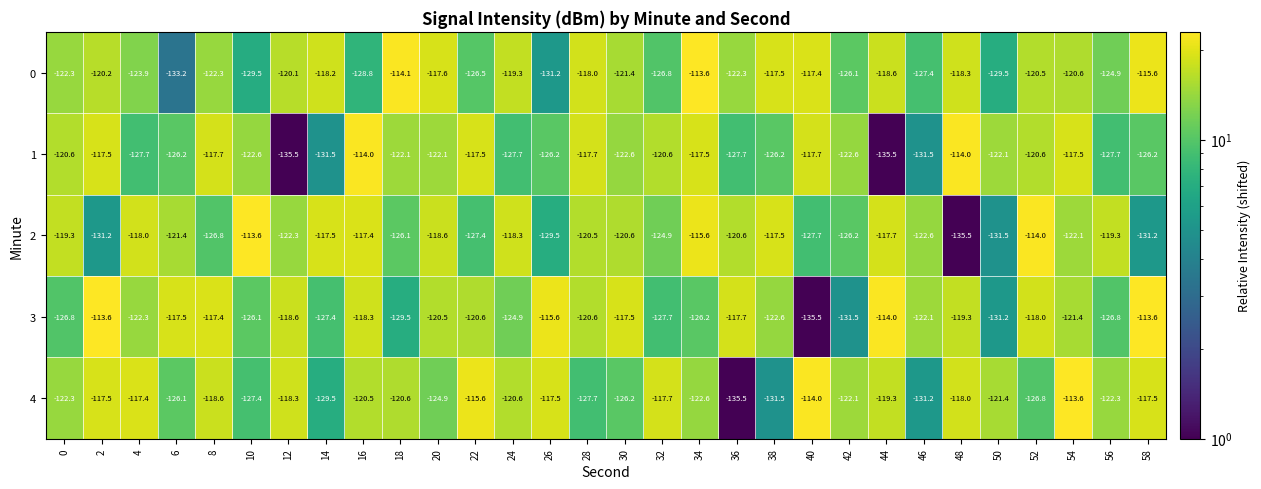

At which label is 2 closest to -124?

32